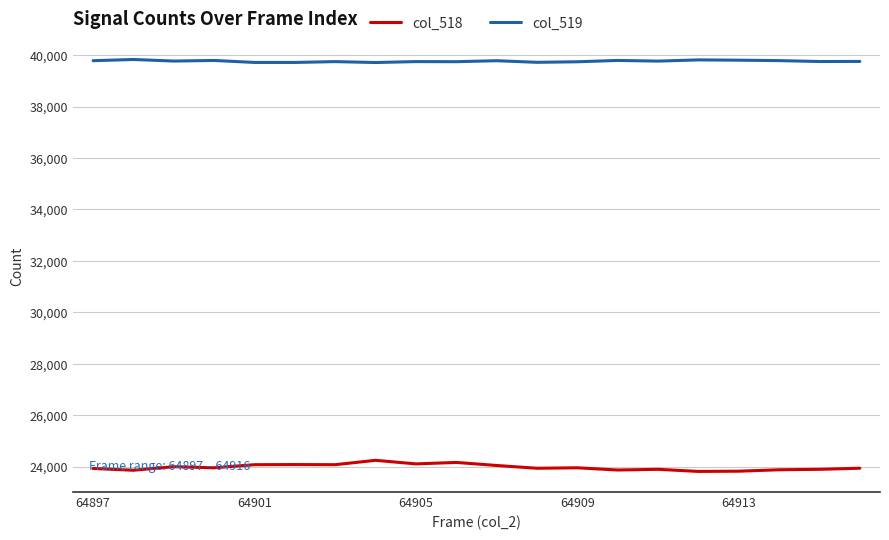

Does the chart display data point markers on the line(s)?

No